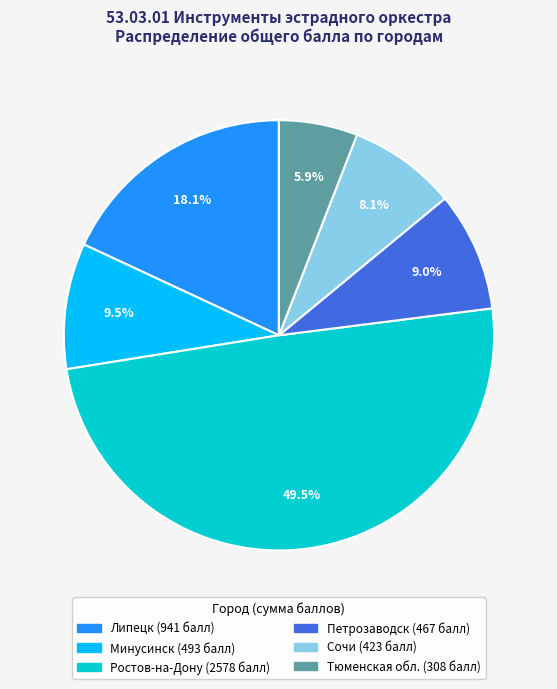

Is there any slice that represents more than half of the pie?

No